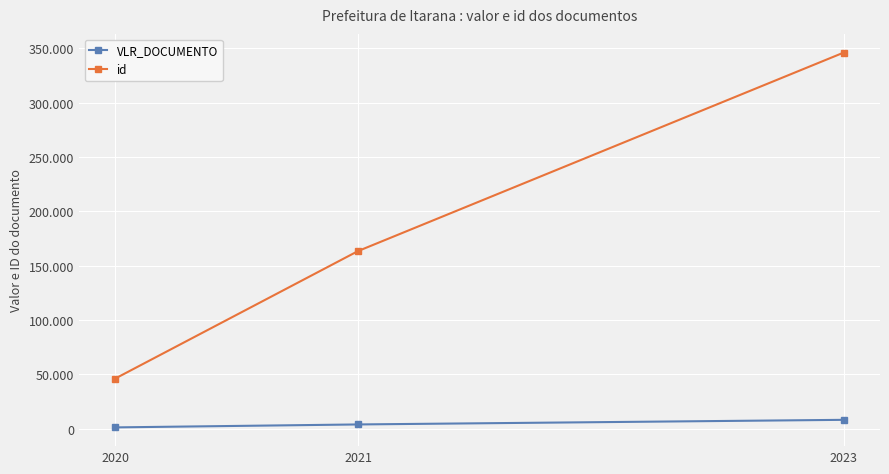

The id series shows 43610.9 at 2021. True or false?

False